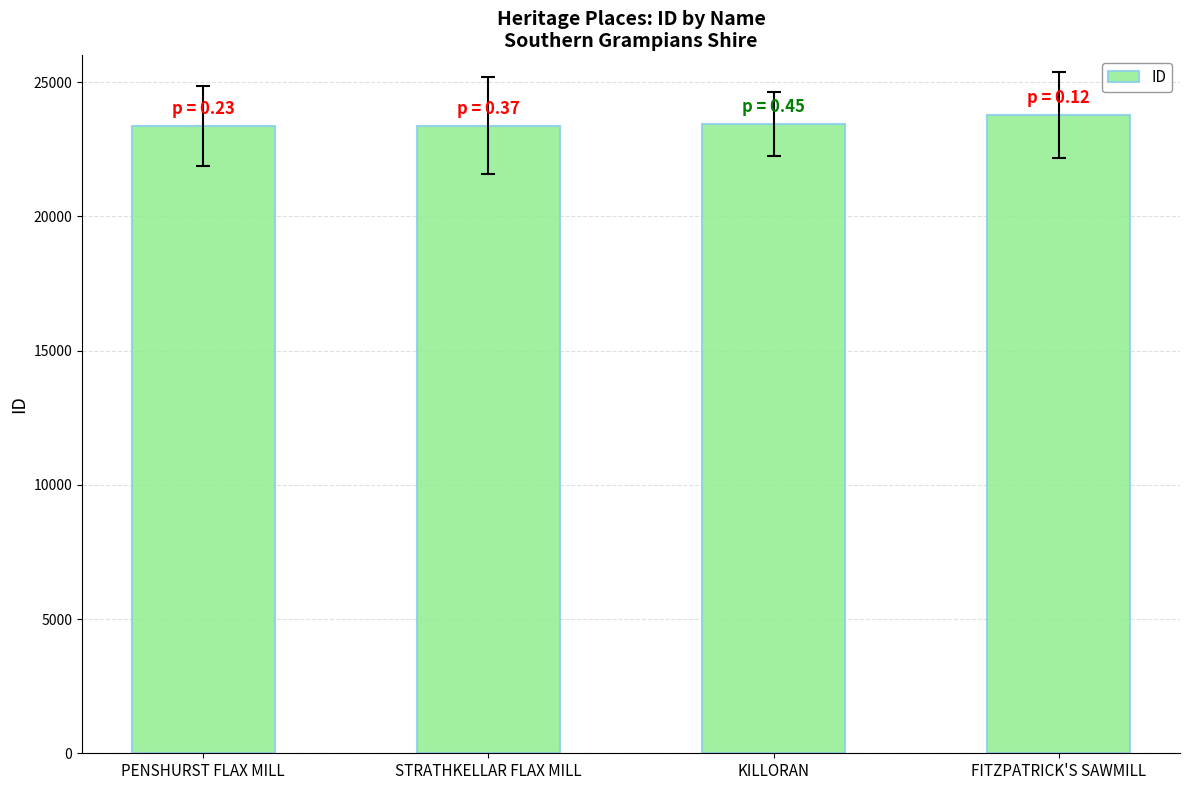

What is the ratio of the value at PENSHURST FLAX MILL to the value at KILLORAN?

1.0